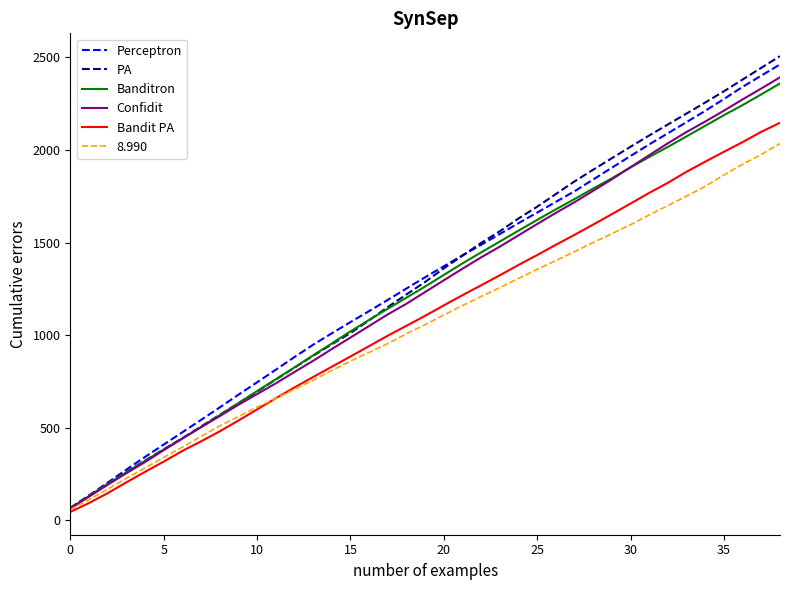

Which series has the widest spread of values?

PA